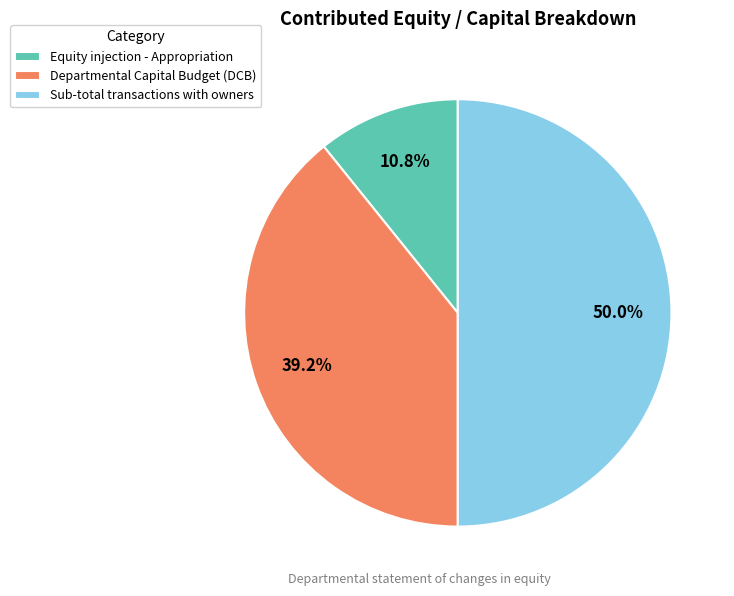

To the nearest percent, what is the combined percentage of Equity injection - Appropriation and Departmental Capital Budget (DCB)?

50%